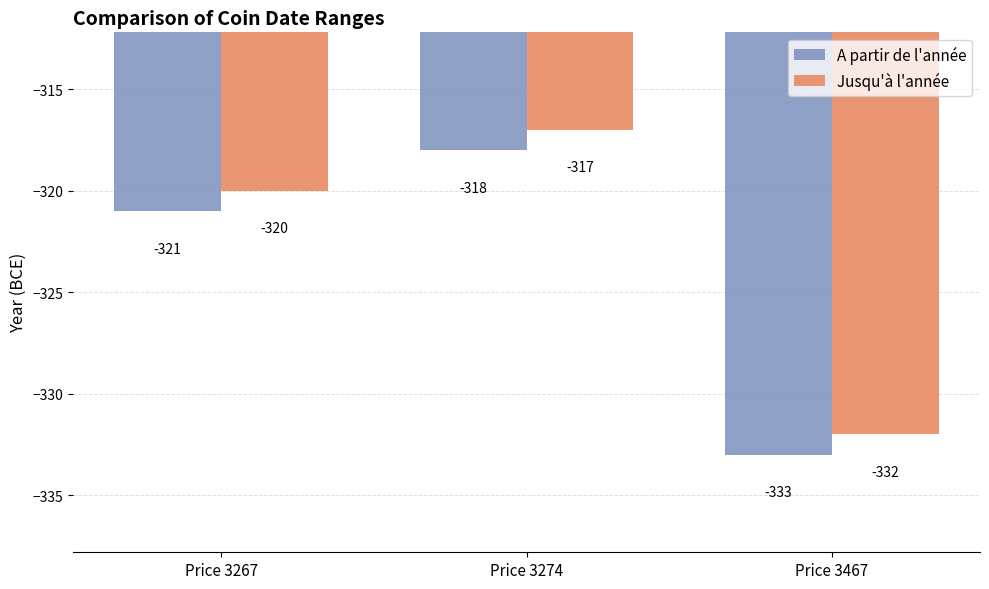

At which category does the chart reach its minimum across all series?

Price 3467